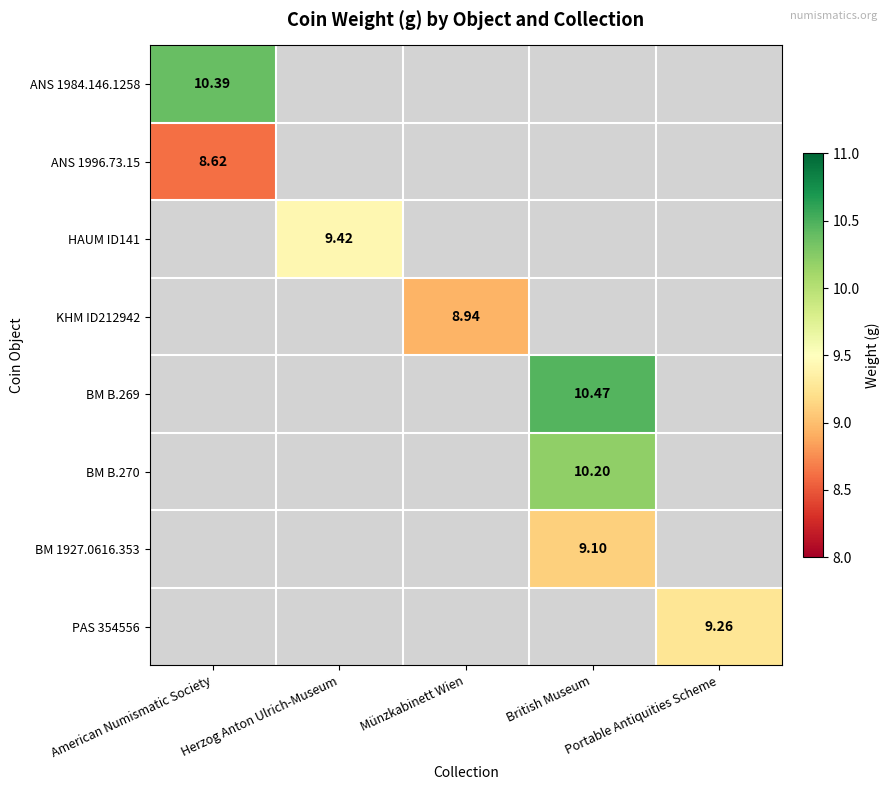

The ANS 1984.146.1258 series shows 5.0 at American Numismatic Society. True or false?

False